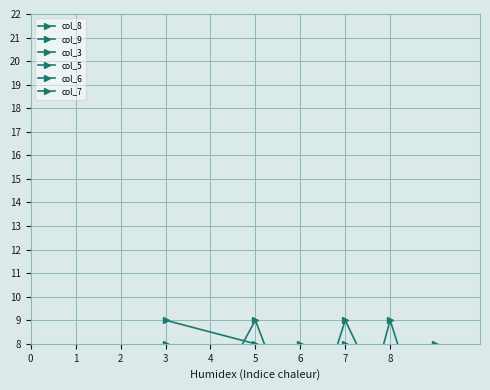

At which category does col_6 reach its first local peak?

2